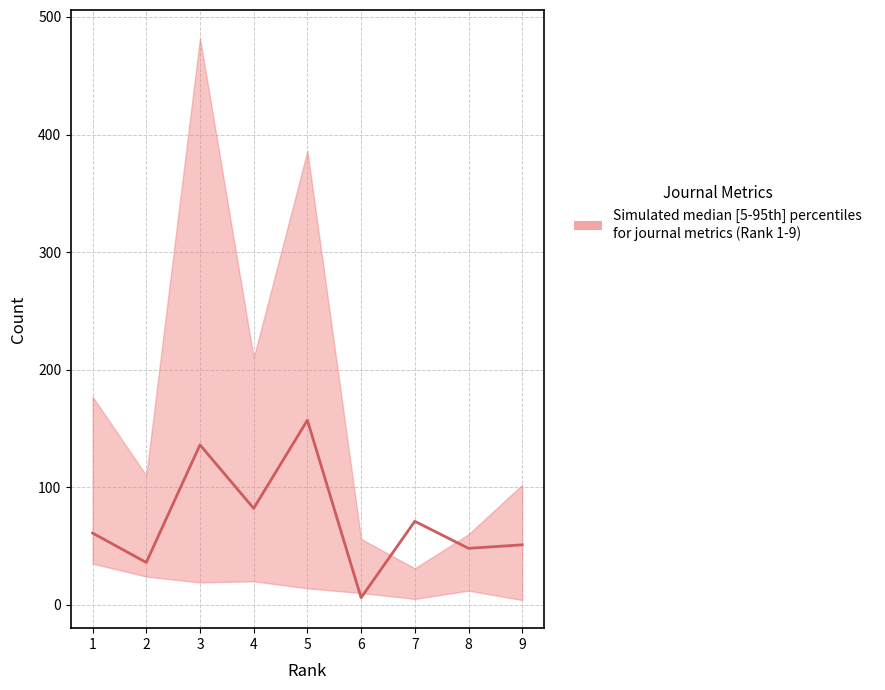

What is the change in value from 5 to 9?

-106